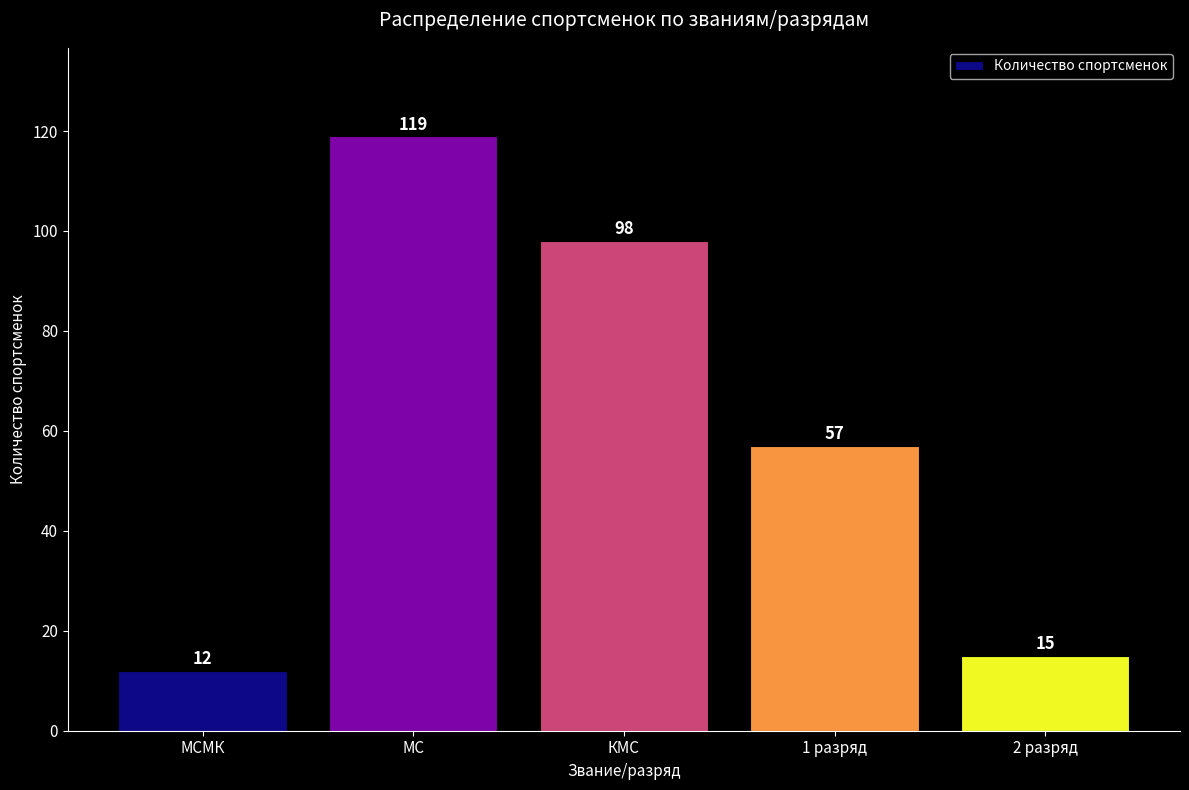

What is the label of the 3rd bar from the right?

КМС